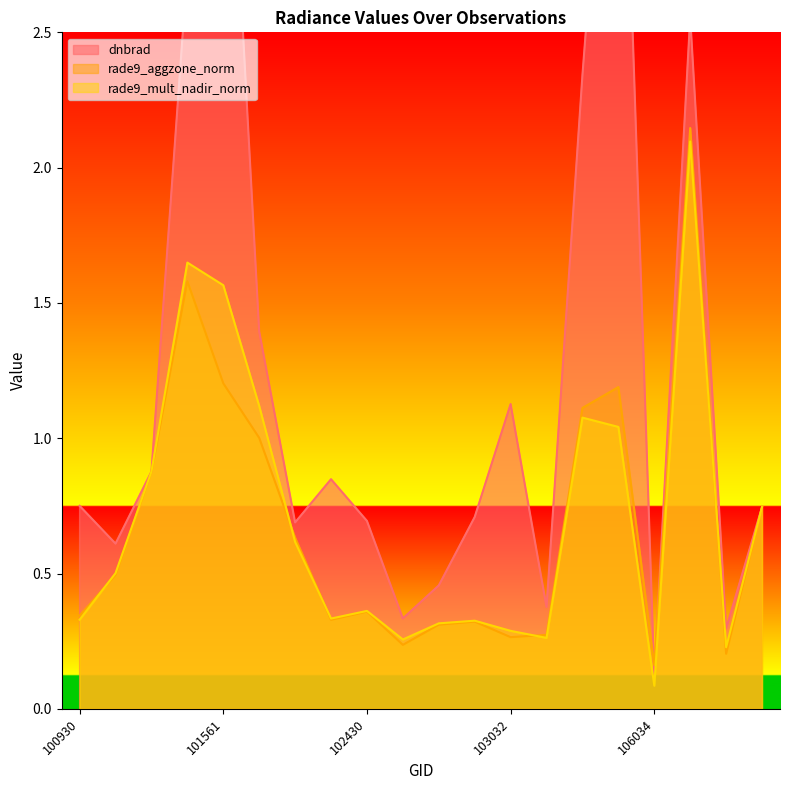

At which category is the sum across all series the highest?

106569